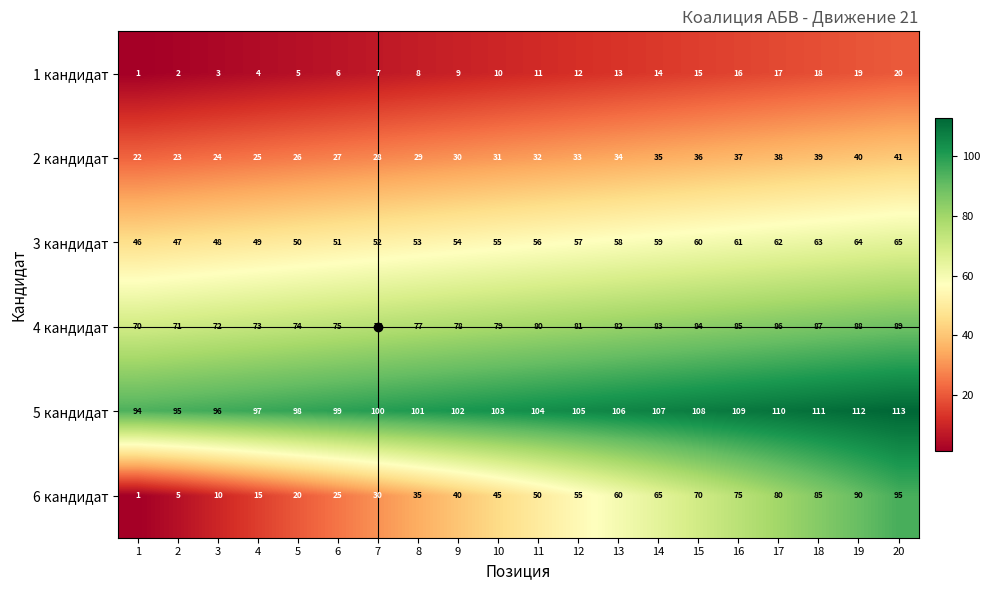

Where is 1 кандидат nearest to the value 10?

10